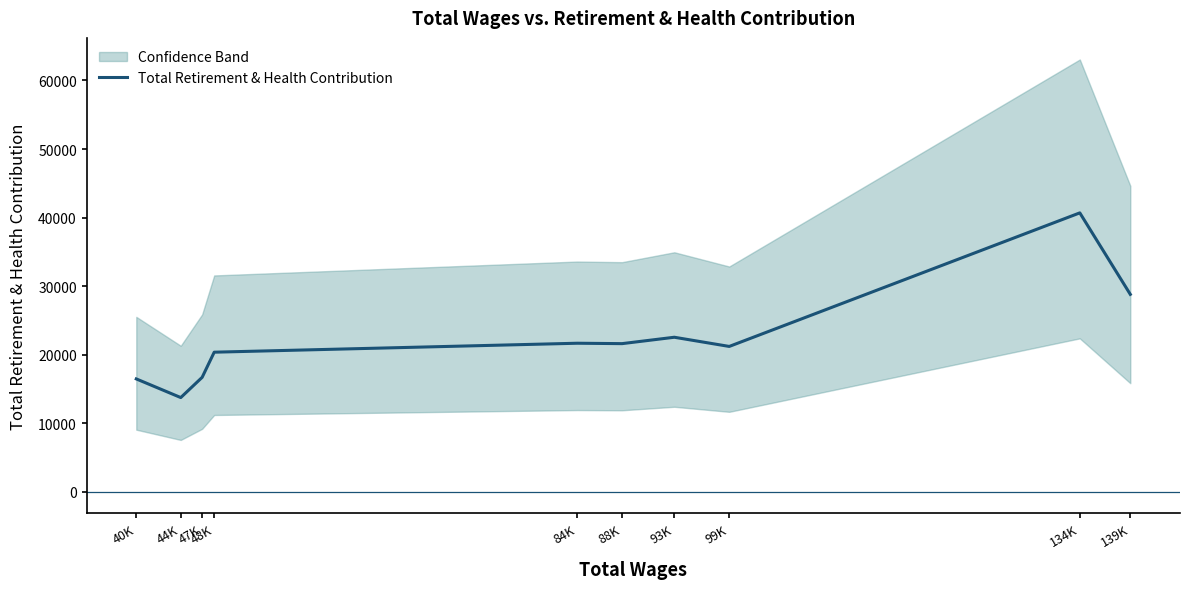

What is the maximum value shown in the chart?

40685